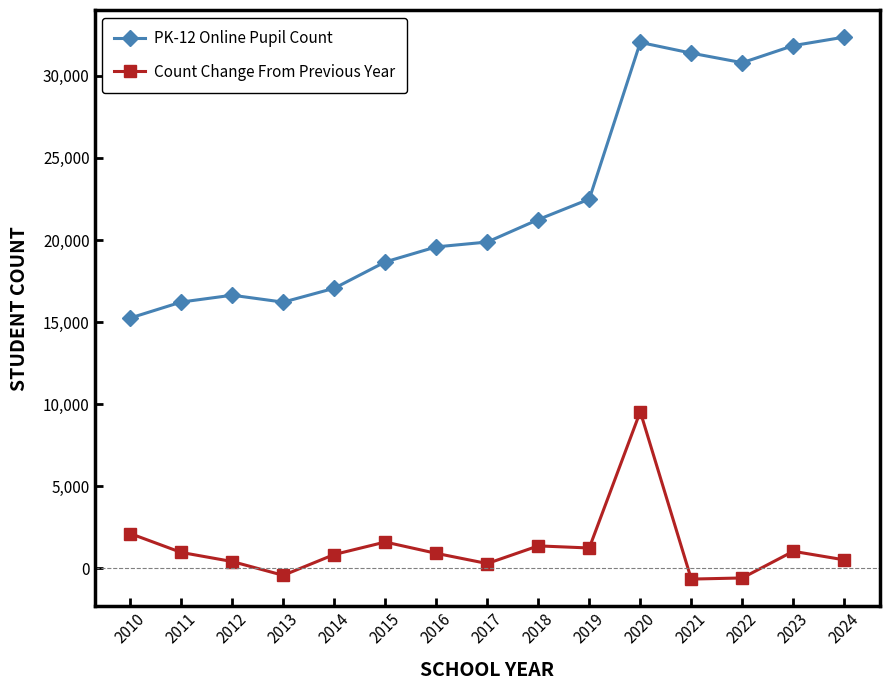

What is the value of the Count Change From Previous Year point at the 1st from the left?

2121